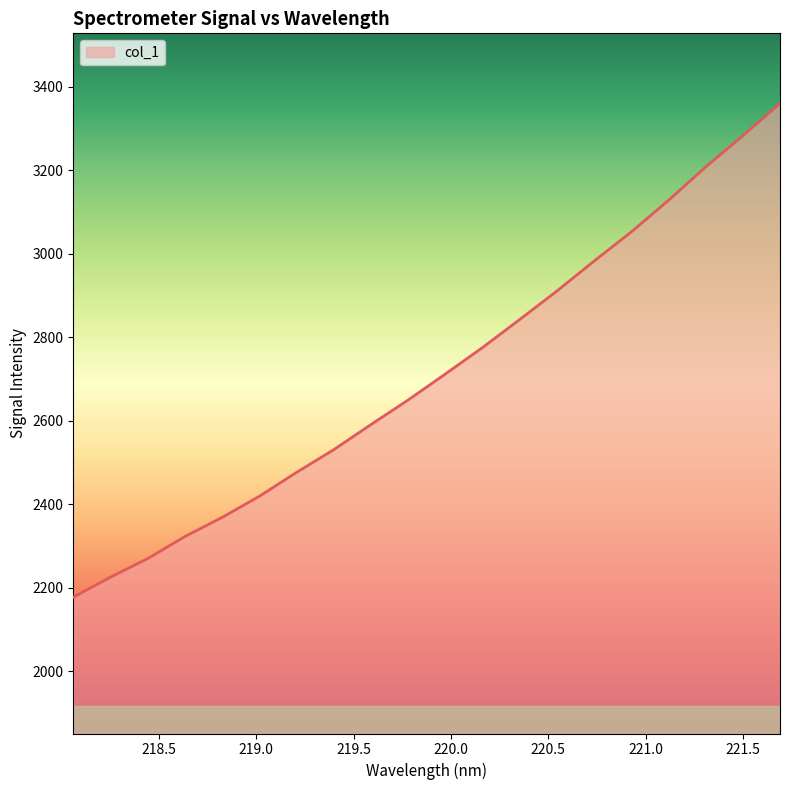

Does the chart display data point markers on the line(s)?

No